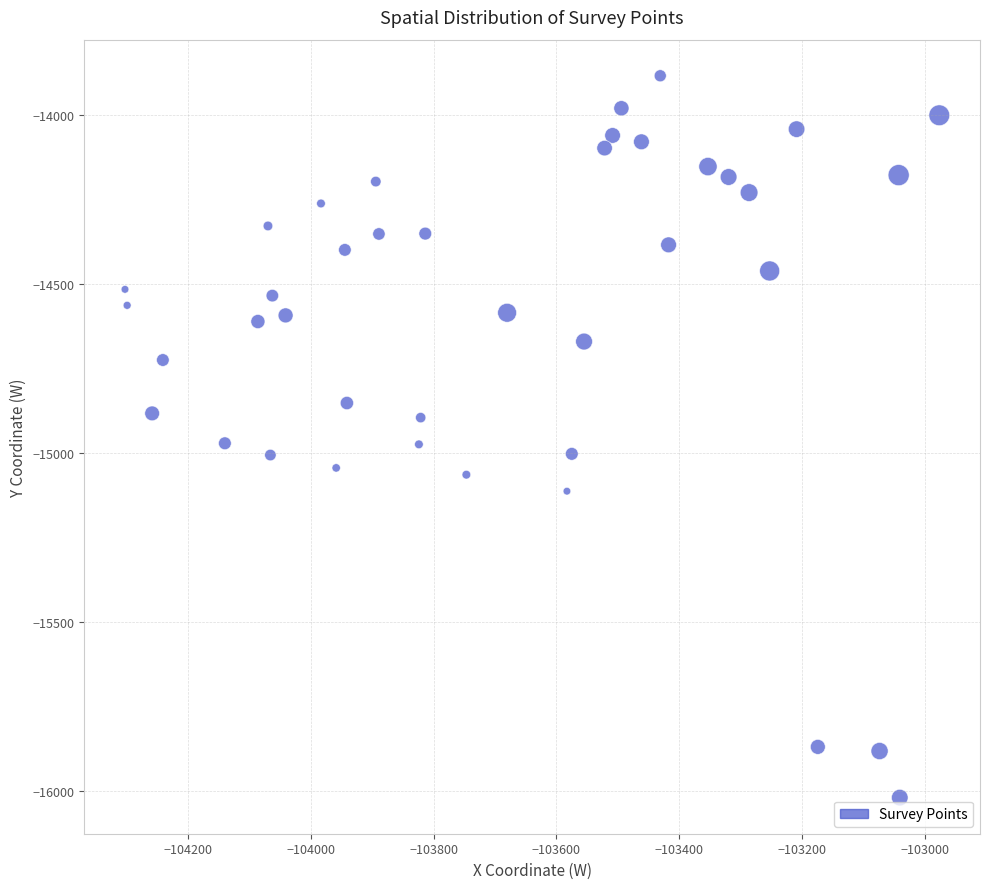

What is the range of X values (max minus min)?

1326.9